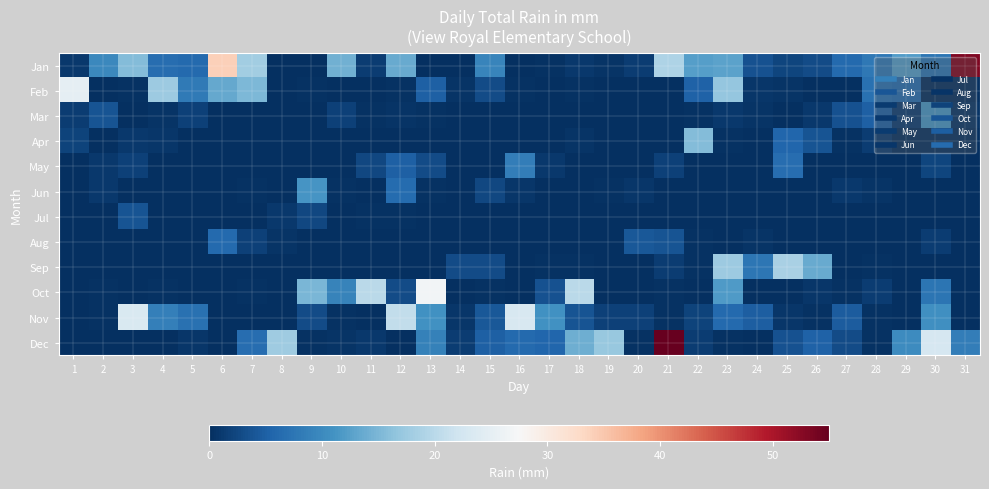

At which category is the sum across all series the highest?

21